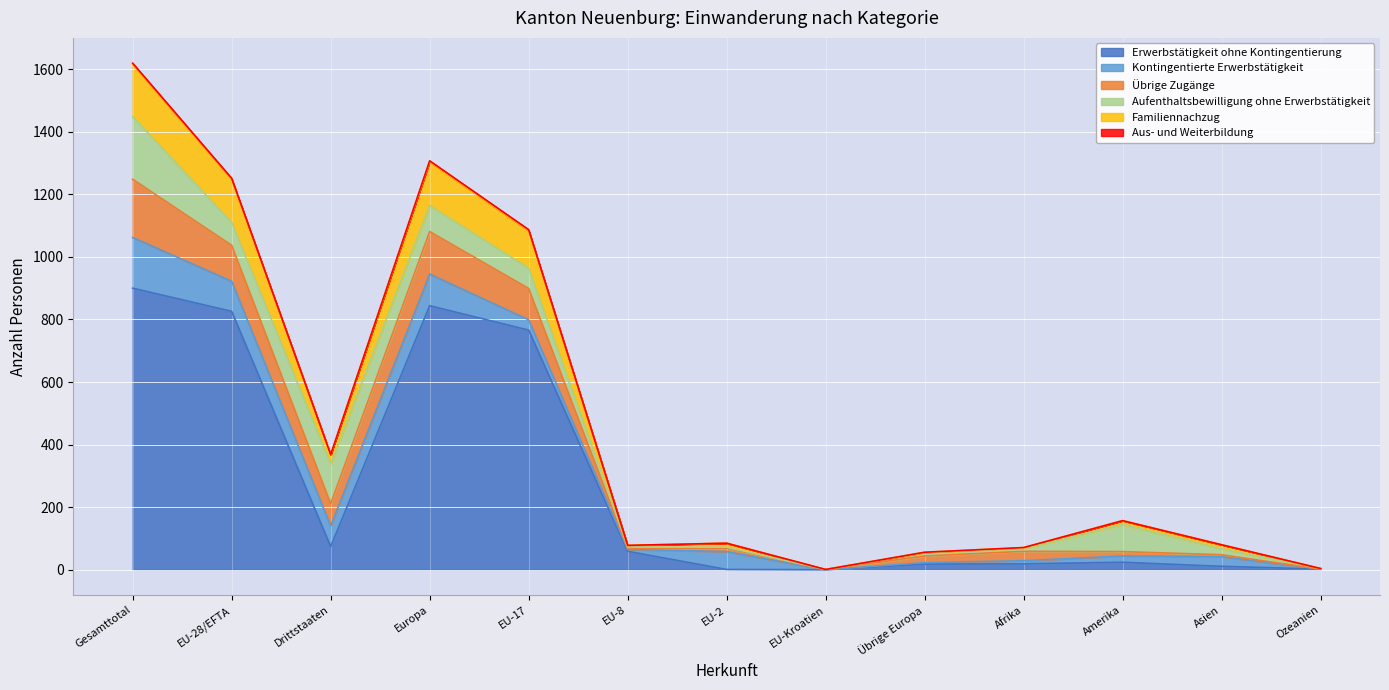

What is the highest value of the Erwerbstätigkeit ohne Kontingentierung series?

900